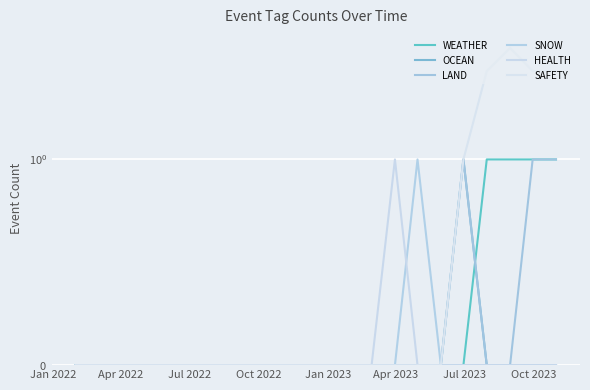

True or false: LAND and OCEAN cross at least once.

False